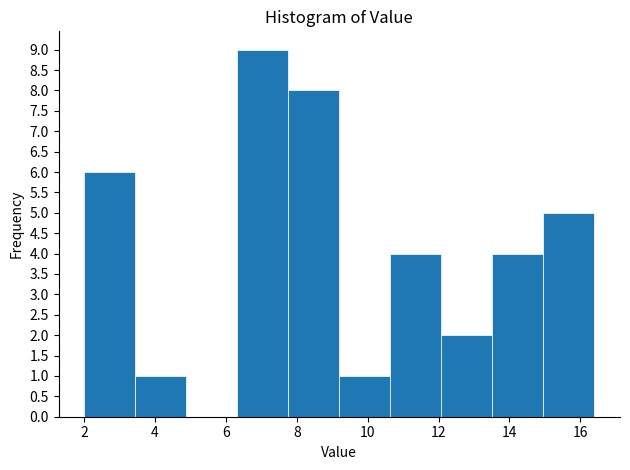

Which range on the x-axis has the tallest bar?

6.32 to 7.76